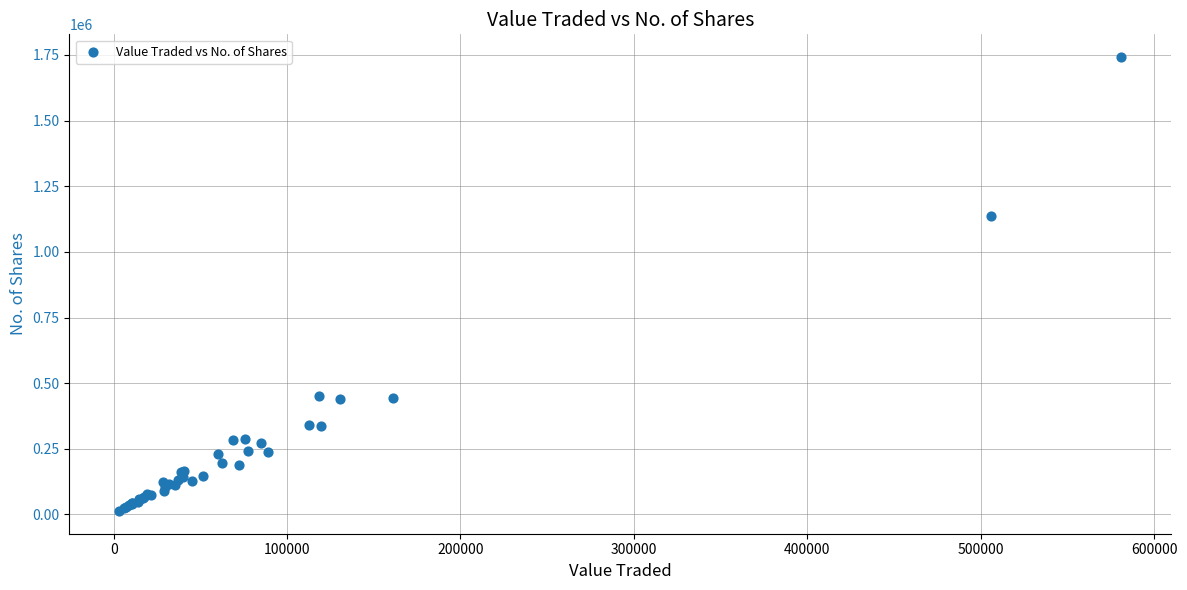

What Y value in the scatter plot is closest to 877503?

1135227